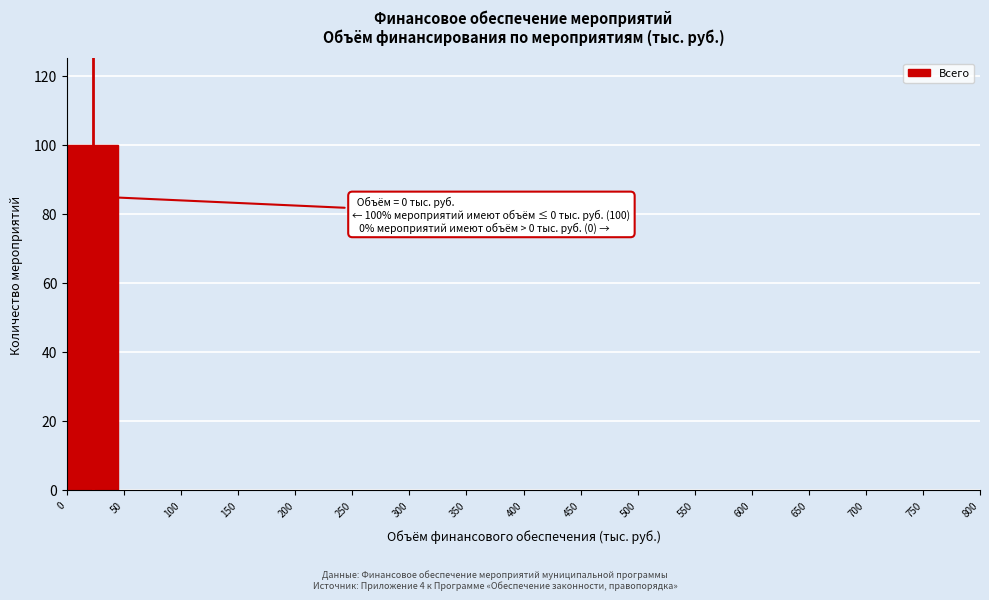

Reading left to right, extract all data points from this chart.

0=100	50=0	100=0	150=0	200=0	250=0	300=0	350=0	400=0	450=0	500=0	550=0	600=0	650=0	700=0	750=0